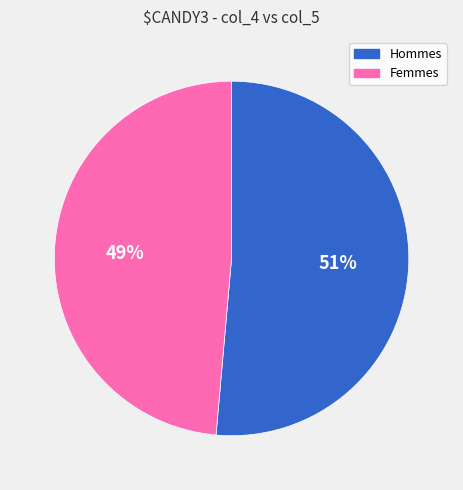

Is the sum of Hommes and Femmes greater than half?

Yes